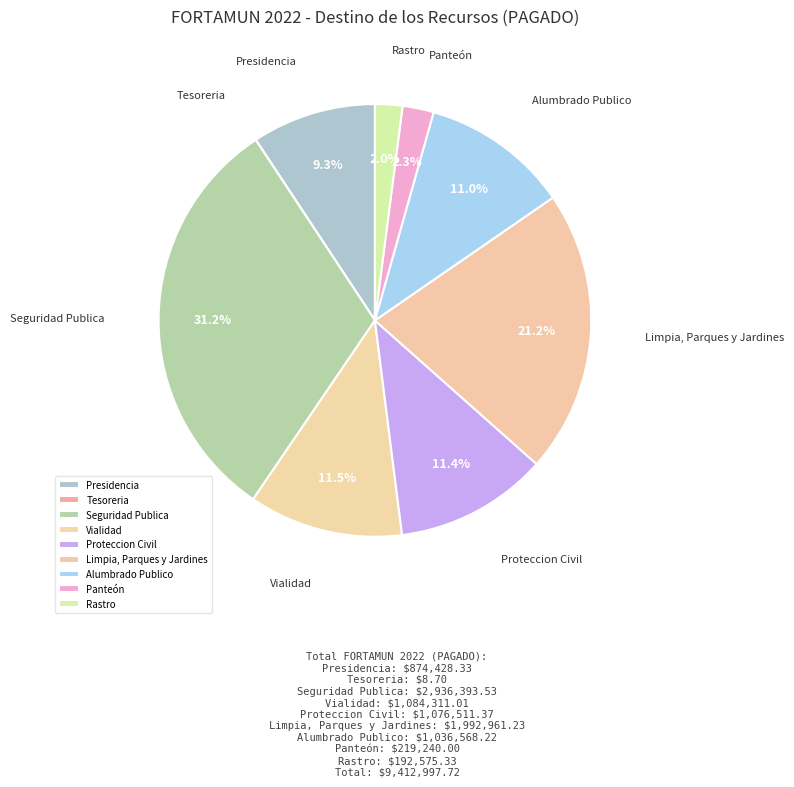

Is there any slice that represents more than half of the pie?

No